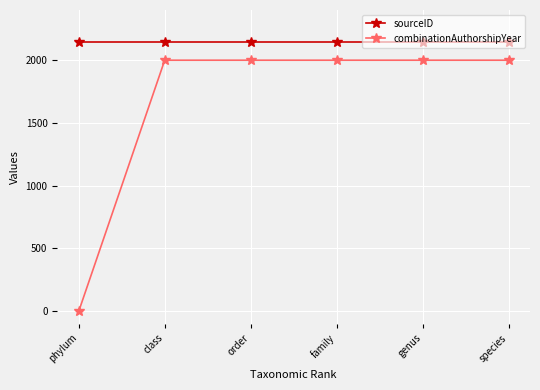

What value does the combinationAuthorshipYear series have at order, to the nearest 50?

2000